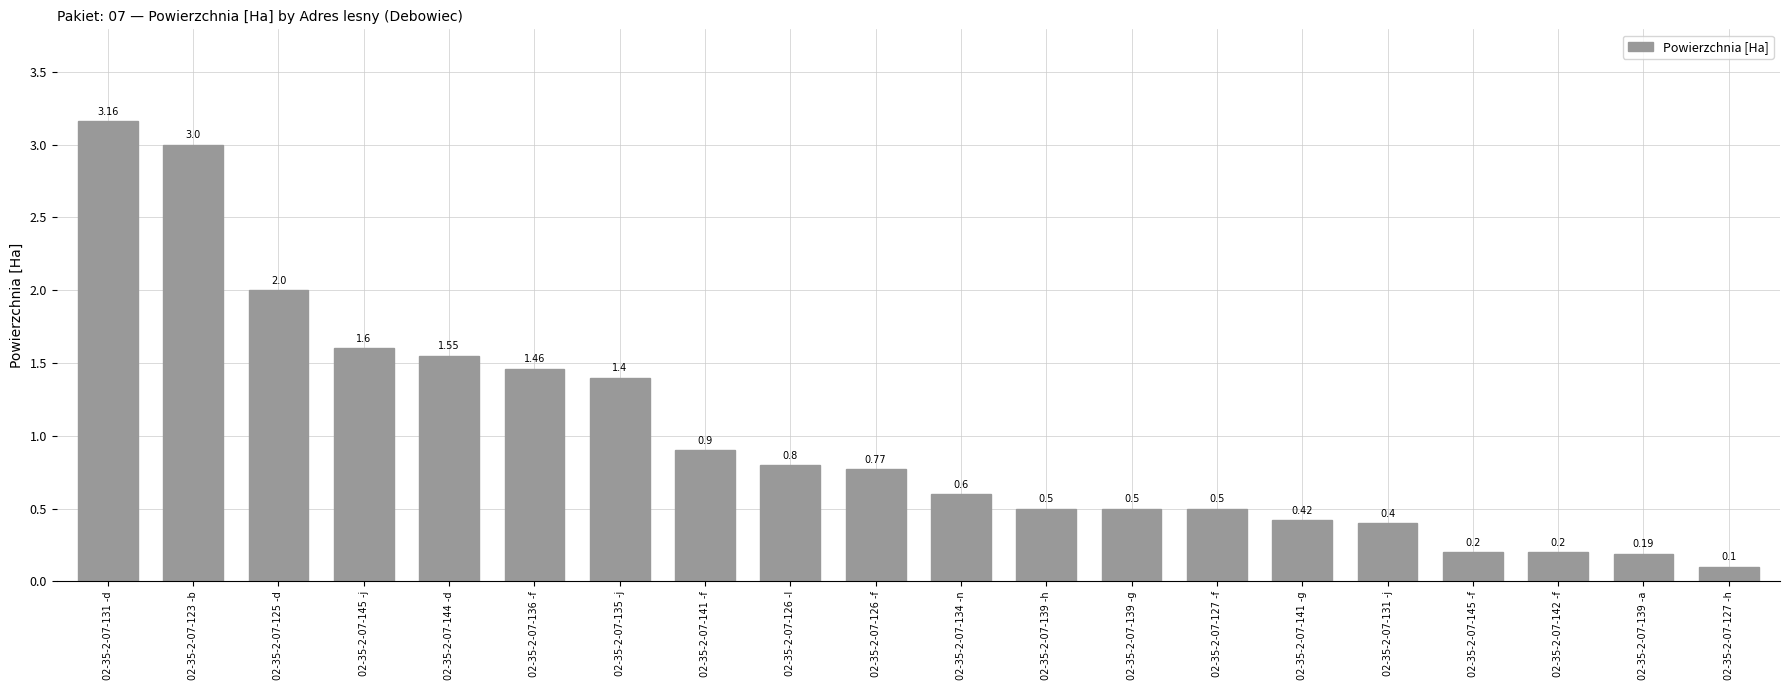

What is the value of the 7th bar from the left?

1.4